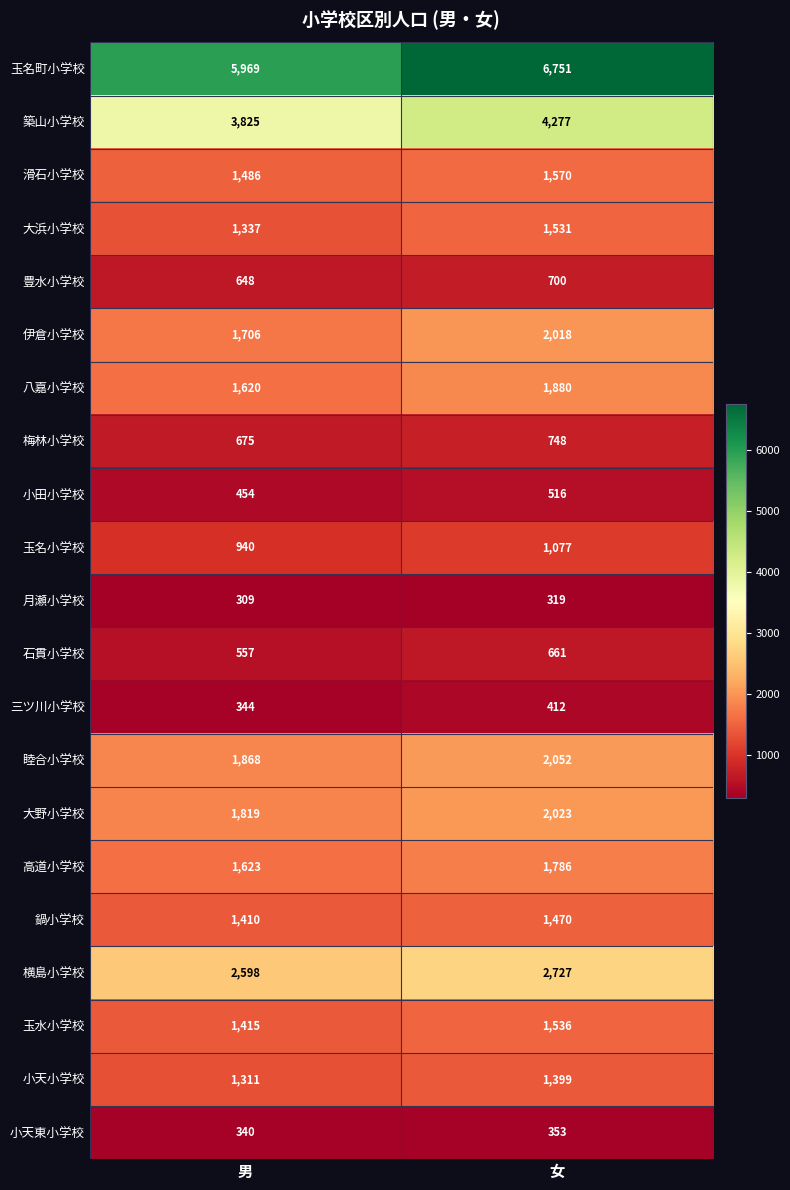

How many data points does each series have?

2